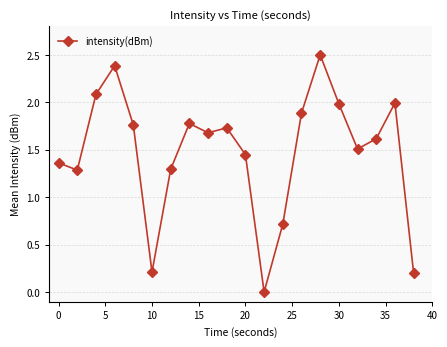

How many values are below 1?

4